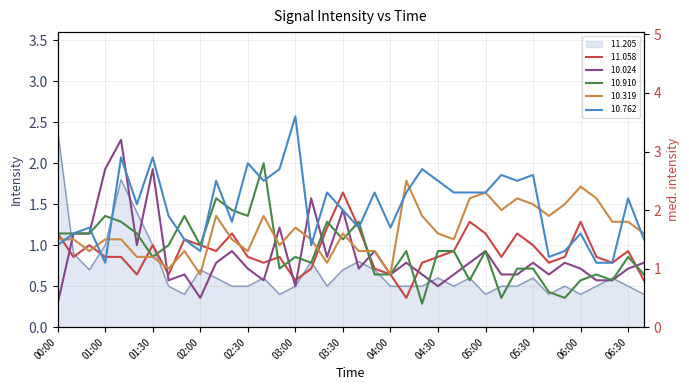

What is the difference between the maximum and second lowest values in the  10.762 series?

2.5